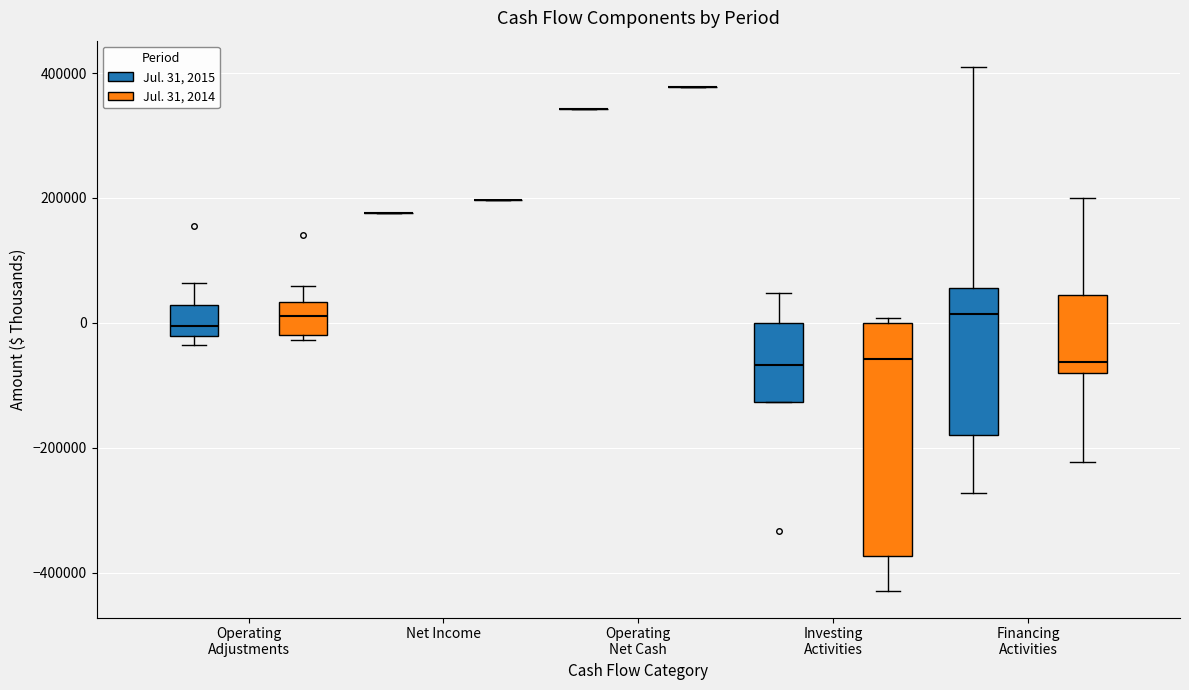

Comparing the boxes themselves (not the whiskers), which one is the tallest?

Investing Activities (Jul. 31, 2014)